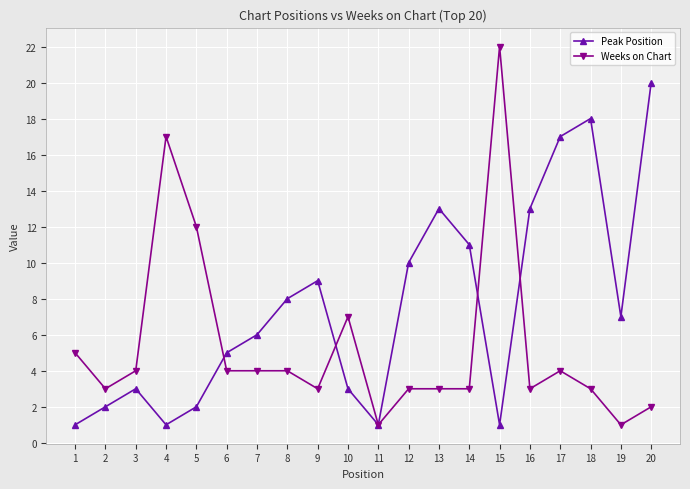

How many data points in Weeks on Chart are less than 4?

10